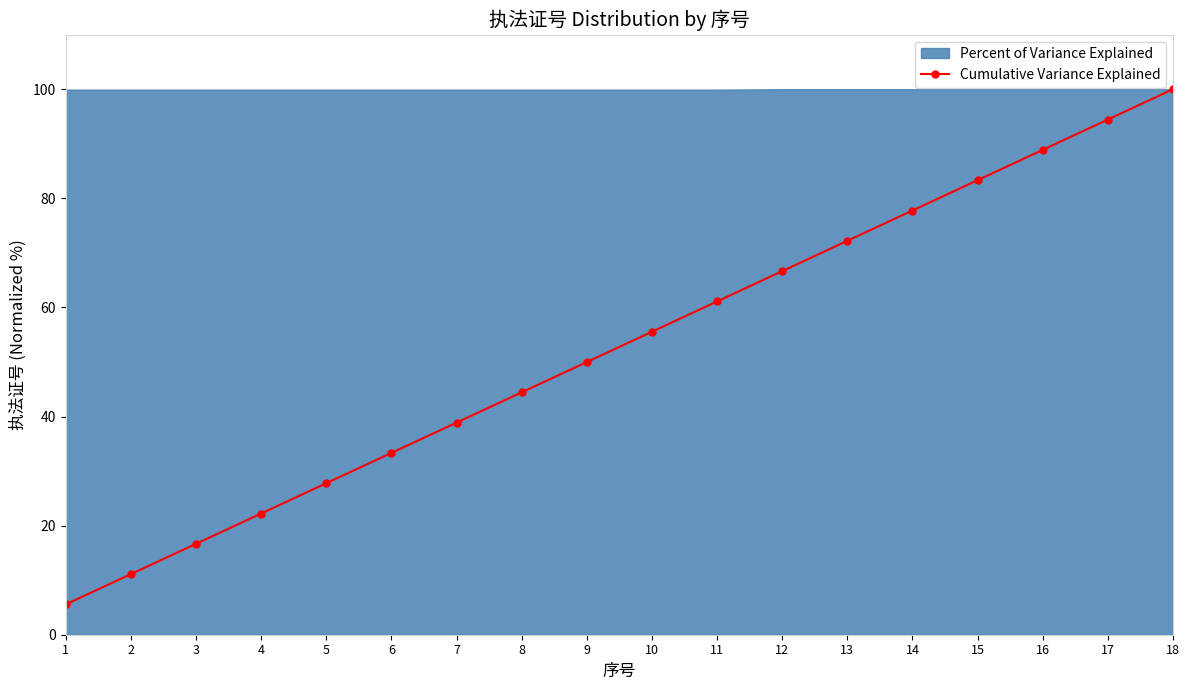

Rank the categories by value from highest to lowest.

18, 17, 16, 15, 14, 13, 12, 11, 10, 9, 8, 7, 6, 5, 4, 3, 2, 1